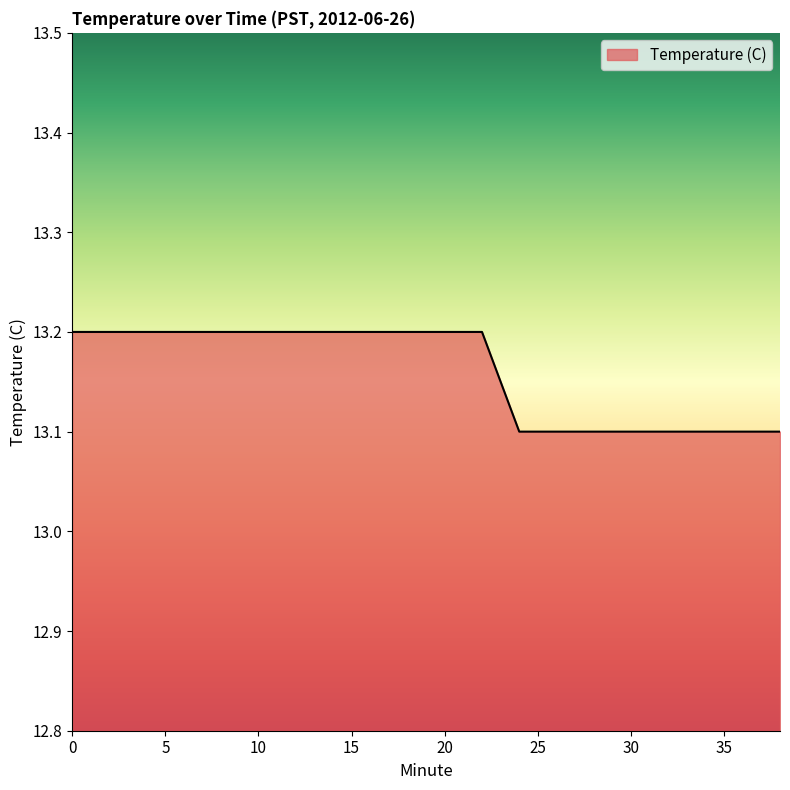

What is the smallest value displayed?

13.1